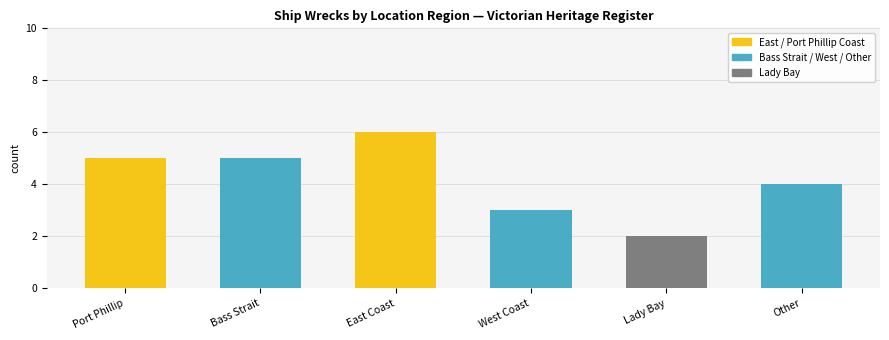

List the labels in order of value, largest first.

East Coast, Port Phillip, Bass Strait, Other, West Coast, Lady Bay